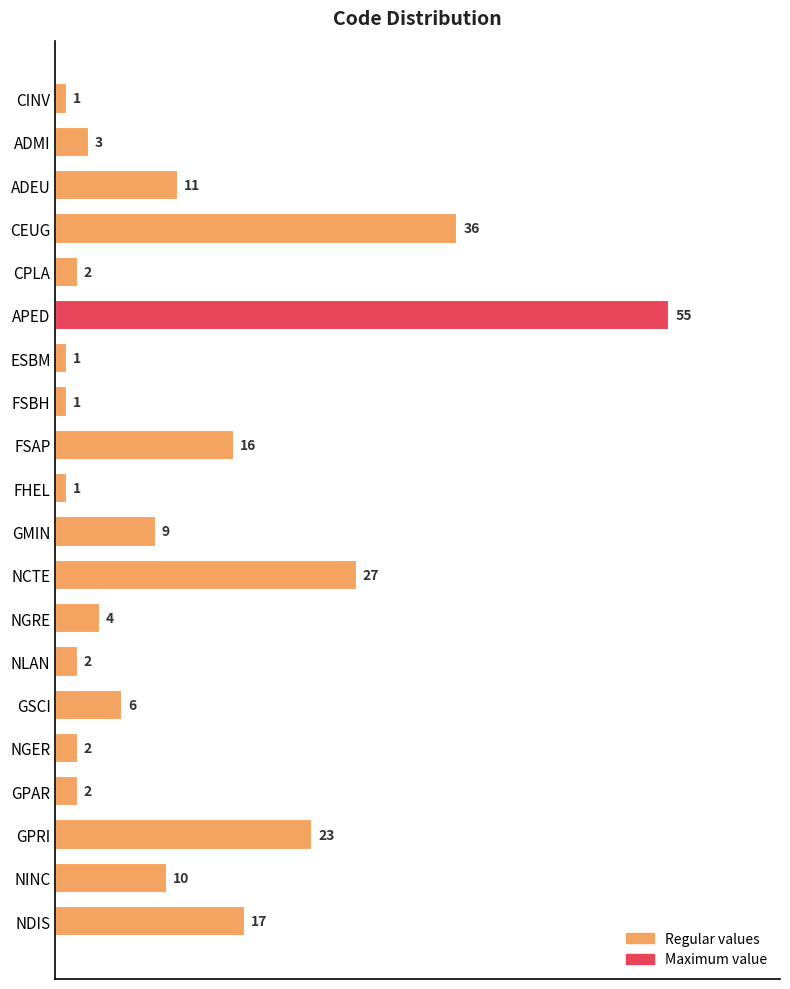

What is the sum of all values?

229